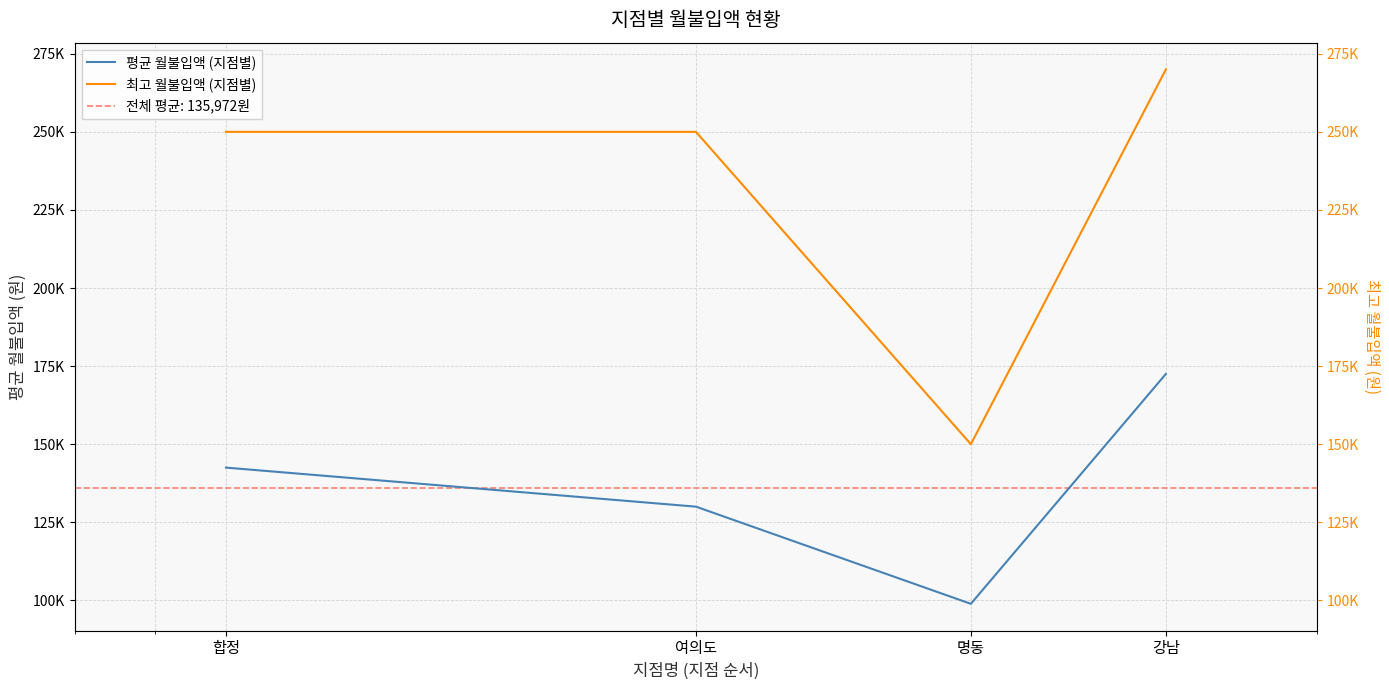

What position from the right is 강남?

1